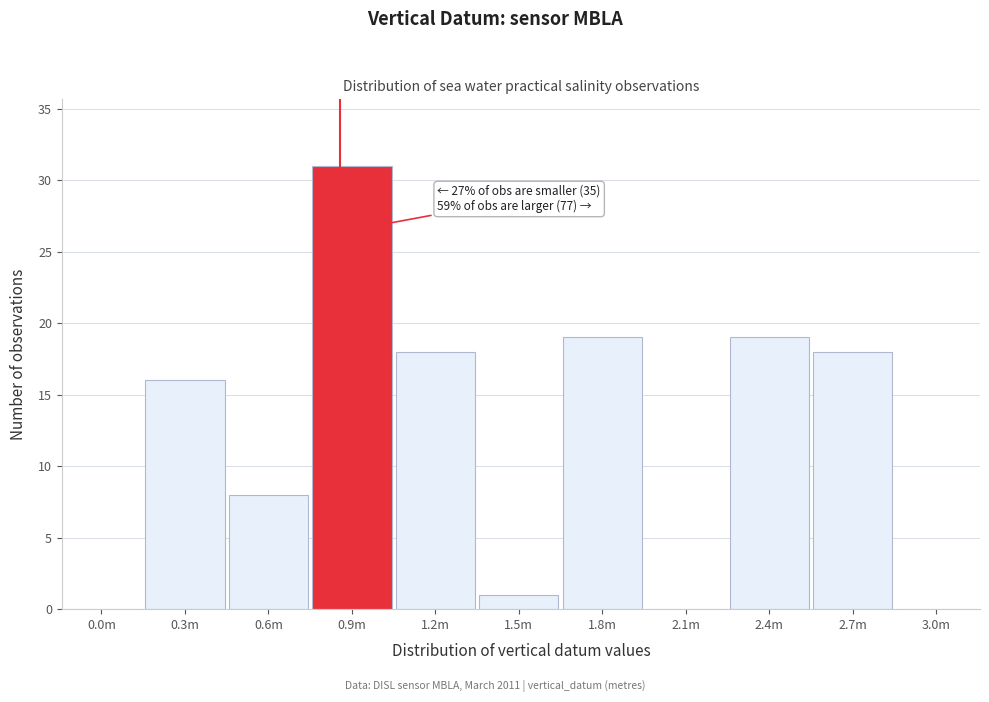

Reading left to right, list all the values displayed in this chart.

0.0m=0	0.3m=16	0.6m=8	0.9m=31	1.2m=18	1.5m=1	1.8m=19	2.1m=0	2.4m=19	2.7m=18	3.0m=0